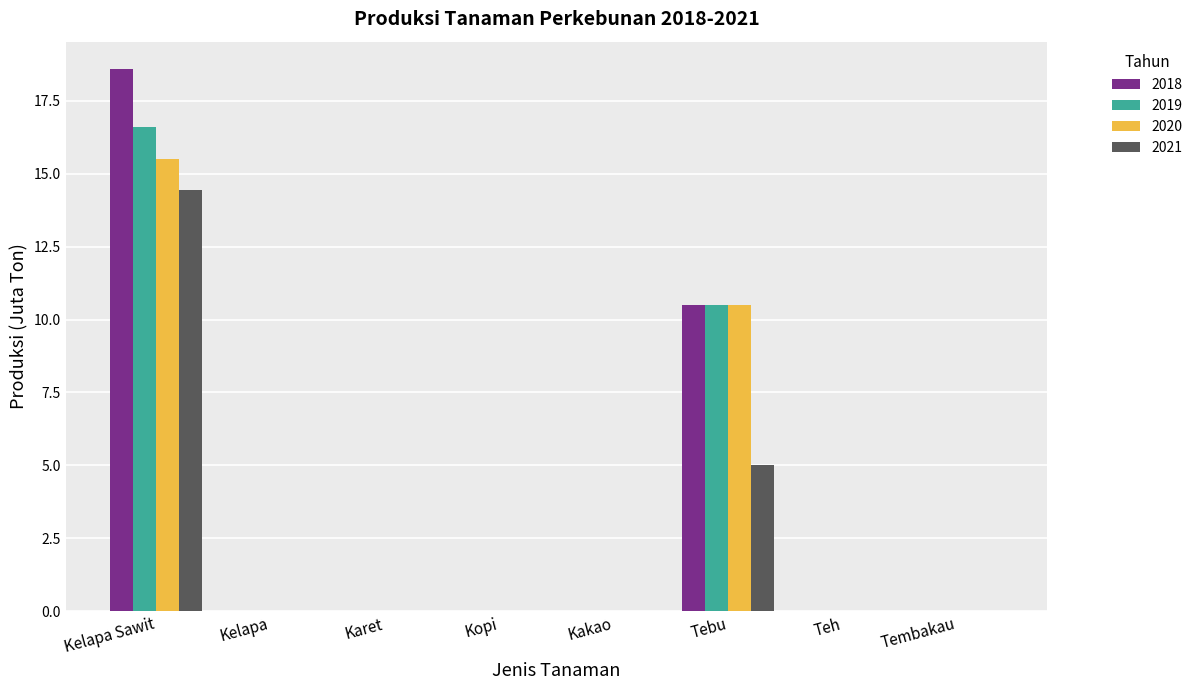

Reading right to left, what are all the values shown in this chart?

2018: Tembakau=0.0	Teh=0.0	Tebu=10.5	Kakao=0.0	Kopi=0.0	Karet=0.0	Kelapa=0.0	Kelapa Sawit=18.6
2019: Tembakau=0.0	Teh=0.0	Tebu=10.5	Kakao=0.0	Kopi=0.0	Karet=0.0	Kelapa=0.0	Kelapa Sawit=16.6
2020: Tembakau=0.0	Teh=0.0	Tebu=10.5	Kakao=0.0	Kopi=0.0	Karet=0.0	Kelapa=0.0	Kelapa Sawit=15.5
2021: Tembakau=0.0	Teh=0.0	Tebu=5.0	Kakao=0.0	Kopi=0.0	Karet=0.0	Kelapa=0.0	Kelapa Sawit=14.5